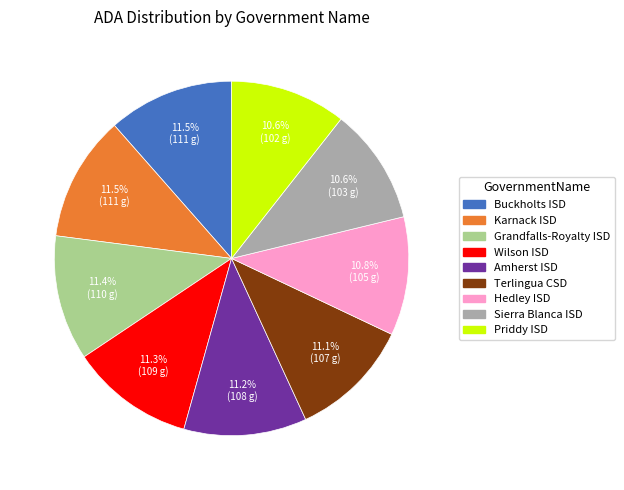

What is the ratio of the value at Hedley ISD to the value at Grandfalls-Royalty ISD?

0.9